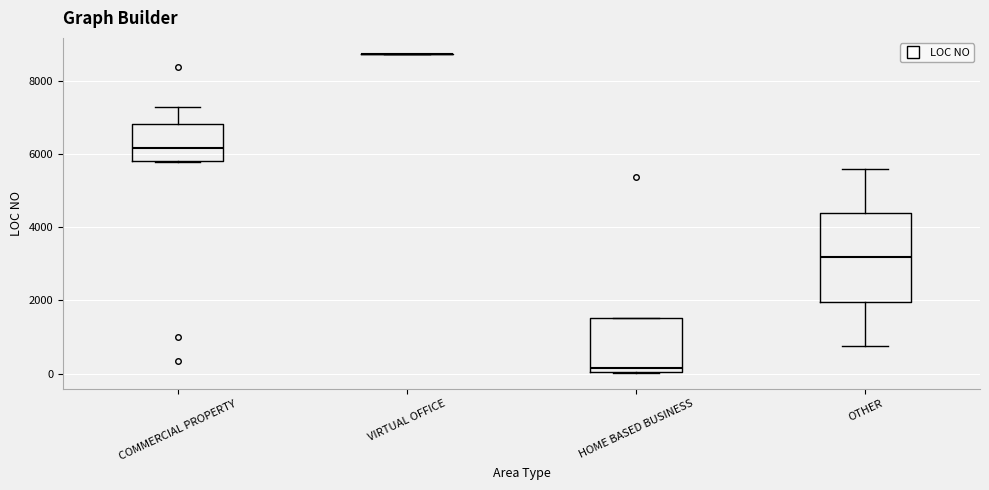

Reading left to right, read every box against the y-axis: the position of its median line, the range the box covers, and the ends of its whiskers. The values are not printed on the chart, so give them approximately, as read against the axis.

COMMERCIAL PROPERTY: median 6200, box 5800 to 6800, whiskers 5800 to 7200
VIRTUAL OFFICE: box collapsed to a line at 8800, whiskers 8800 to 8800
HOME BASED BUSINESS: median 200, box 0 to 1600, whiskers 0 to 1600
OTHER: median 3200, box 2000 to 4400, whiskers 800 to 5600